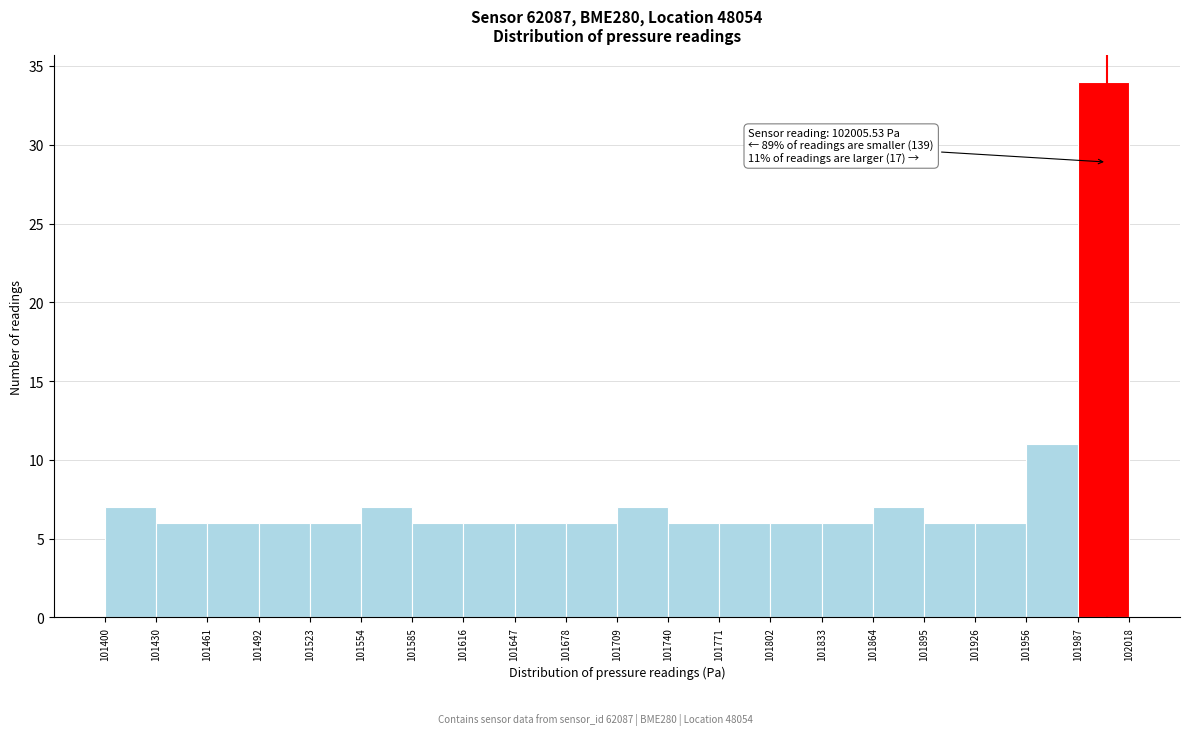

Which range on the x-axis has the tallest bar?

101987 to 102018